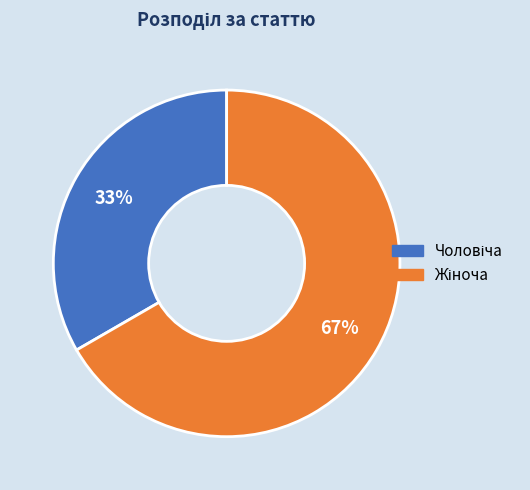

How many slices are in this pie chart?

2